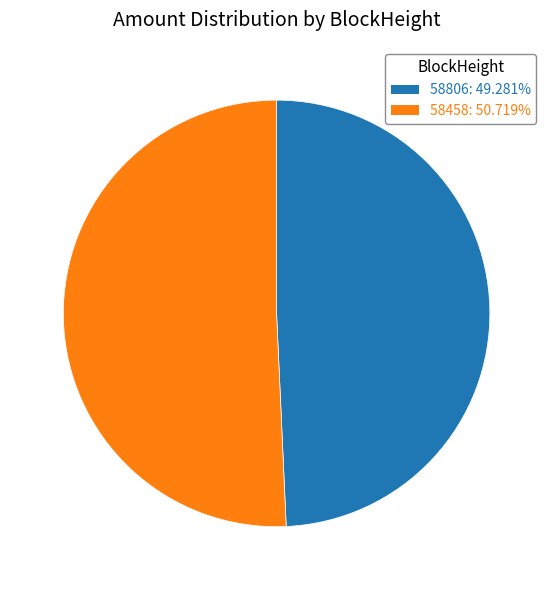

True or false: 58458 accounts for 99% of the total.

False